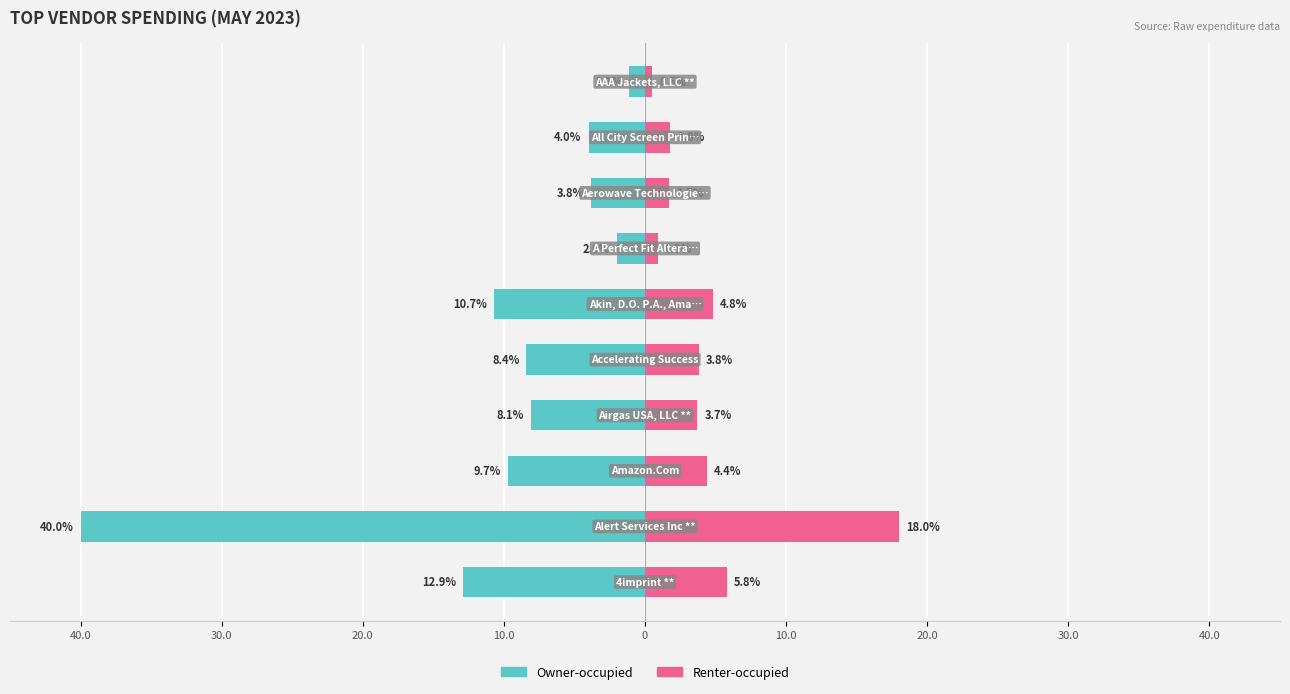

At which category is the sum across all series the highest?

9